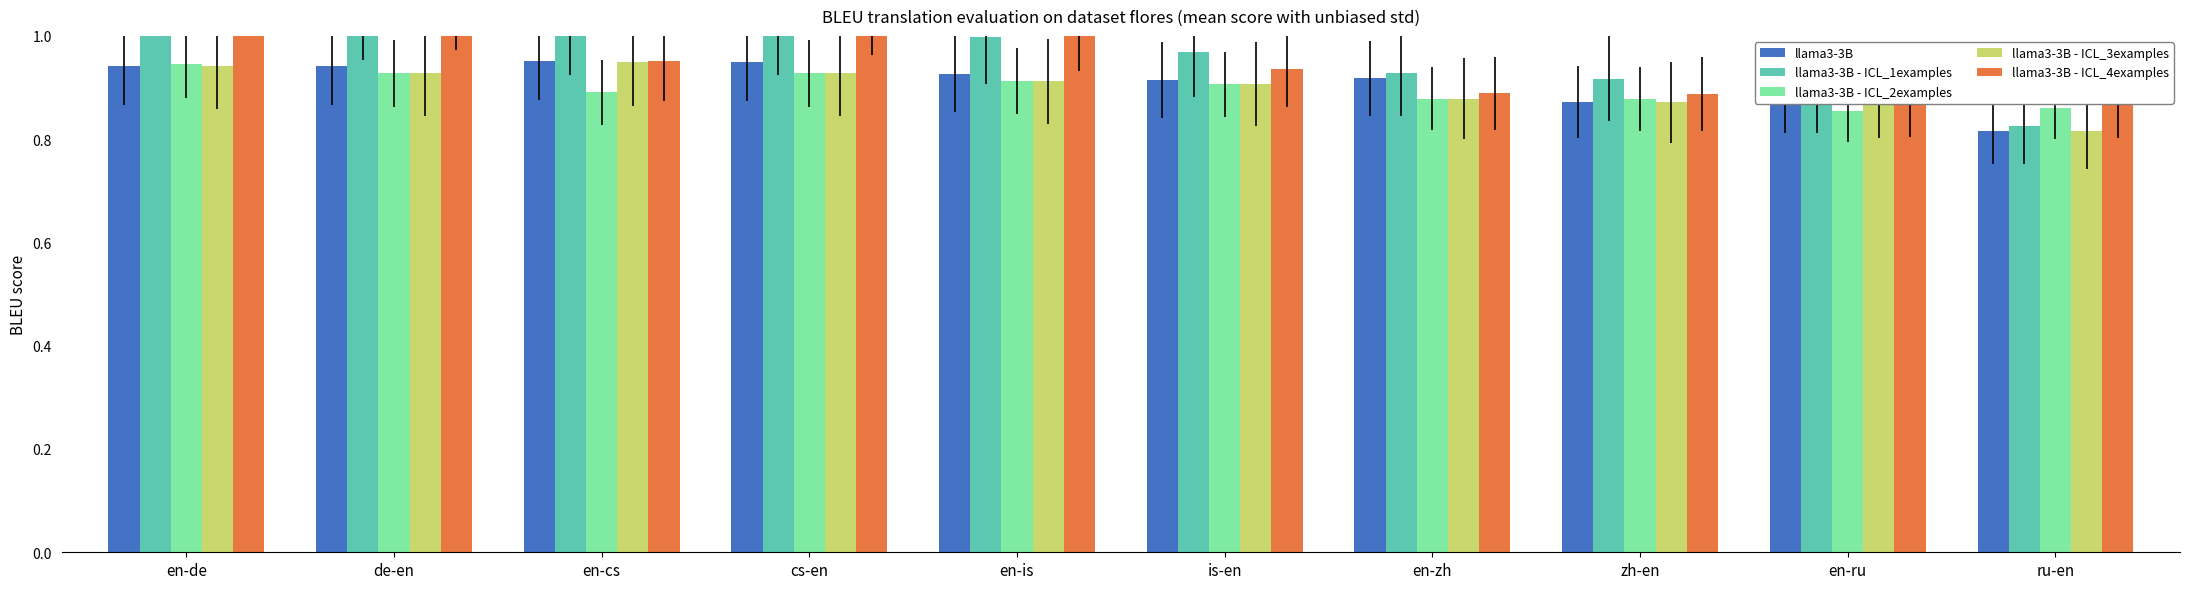

What is the label of the 9th bar from the left?

en-ru